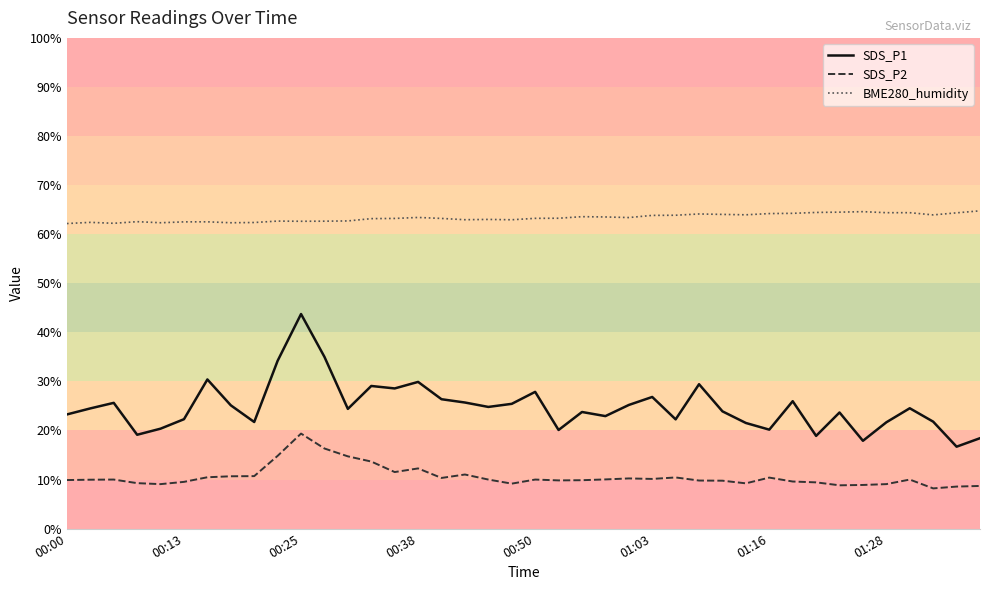

How many lines are shown in the chart?

3